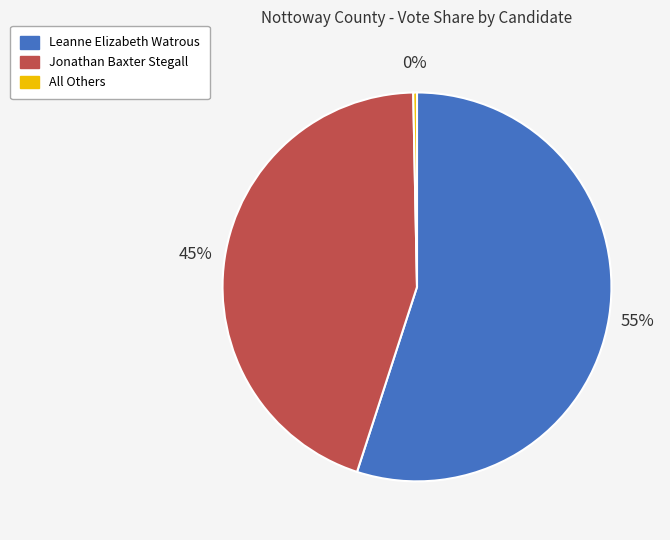

To the nearest percent, what is the difference between the largest and smallest slice percentages?

55%